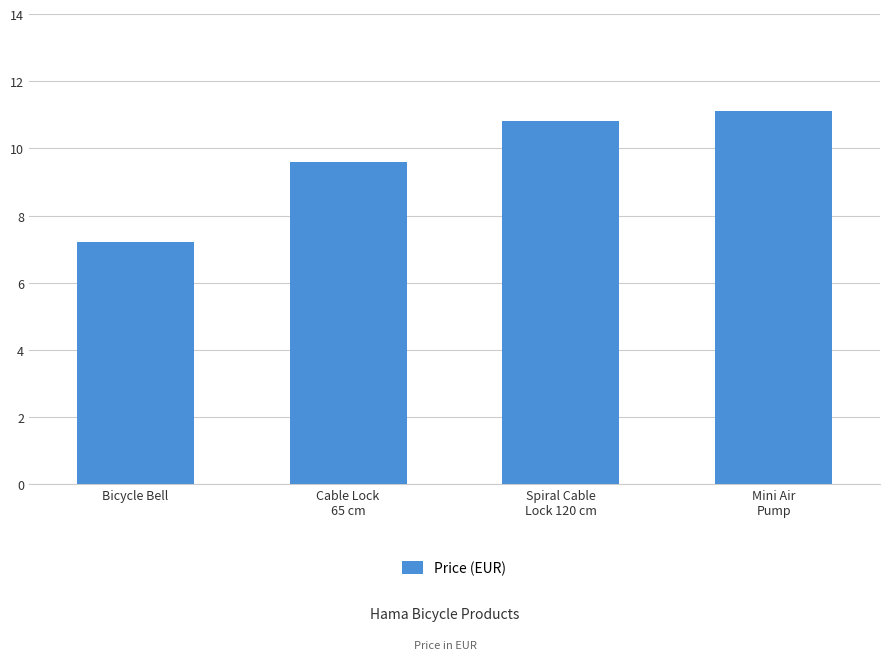

What is the label of the 4th bar from the left?

Mini Air
Pump